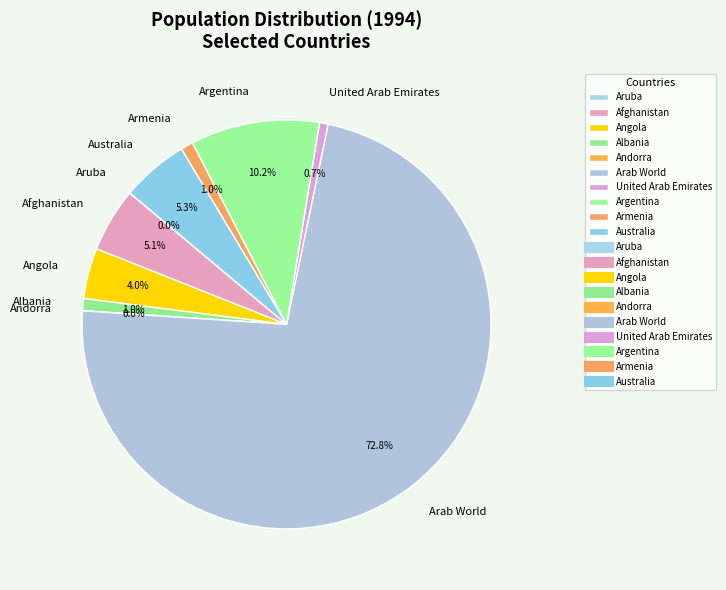

To the nearest percent, what is the difference between the largest and smallest slice percentages?

73%